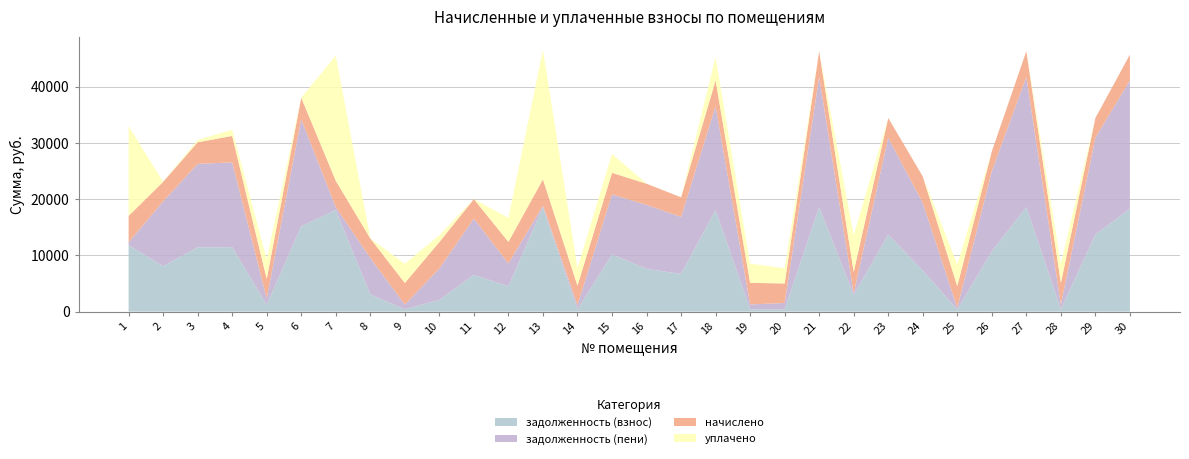

Reading left to right, list all the values displayed in this chart.

задолженность (взнос): 11805.6	8077.5	11433.9	11469.6	1184.6	15187.2	18063.6	3043.2	413.0	2089.7	6542.6	4491.2	18585.6	384.9	10183.2	7607.8	6695.8	18058.6	426.9	385.1	18585.6	2950.8	13708.8	7318.1	350.8	10730.8	18585.6	408.2	13708.8	18285.6
задолженность (пени): 522.7	11547.6	14850.2	15084.1	1172.6	19031.5	522.7	6513.2	841.5	5585.1	10012.7	4072.5	252.3	772.0	10674.5	11379.9	10165.8	18477.8	853.8	1153.2	23169.8	286.1	17227.0	12022.6	351.2	14249.0	23169.8	848.5	17227.0	22869.8
начислено: 4704.5	3470.0	3844.3	4704.5	3470.0	3844.3	4704.5	3470.0	3844.3	4704.5	3470.0	3844.3	4704.5	3470.0	3844.3	3772.1	3470.0	4584.2	3844.3	3470.0	4584.2	3844.3	3518.2	4704.5	3844.3	3518.2	4584.2	3844.3	3518.2	4584.2
уплачено: 15987.4	0.0	428.0	1090.0	3482.0	0.0	22245.4	0.0	3415.8	1209.0	0.0	4263.0	23037.8	3083.0	3353.0	0.0	0.0	4165.0	3417.4	2702.0	0.0	6509.0	0.0	0.0	3843.8	0.0	0.0	3403.9	0.0	0.0